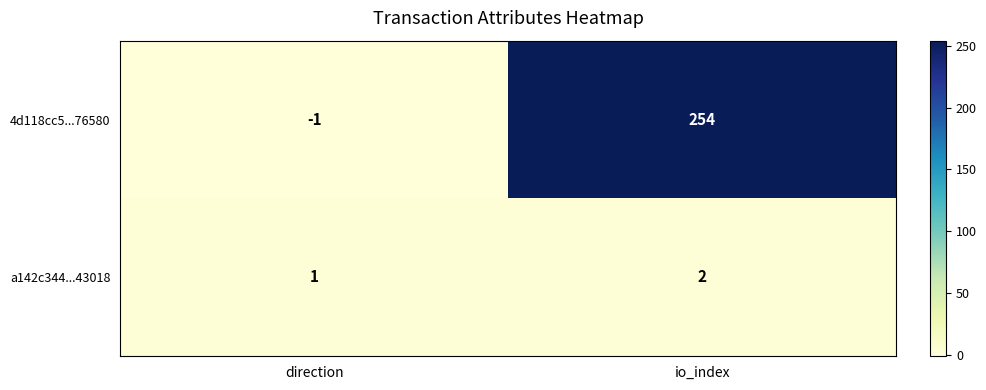

What is the sum of the 4d118cc5...76580 values at io_index and direction?

253